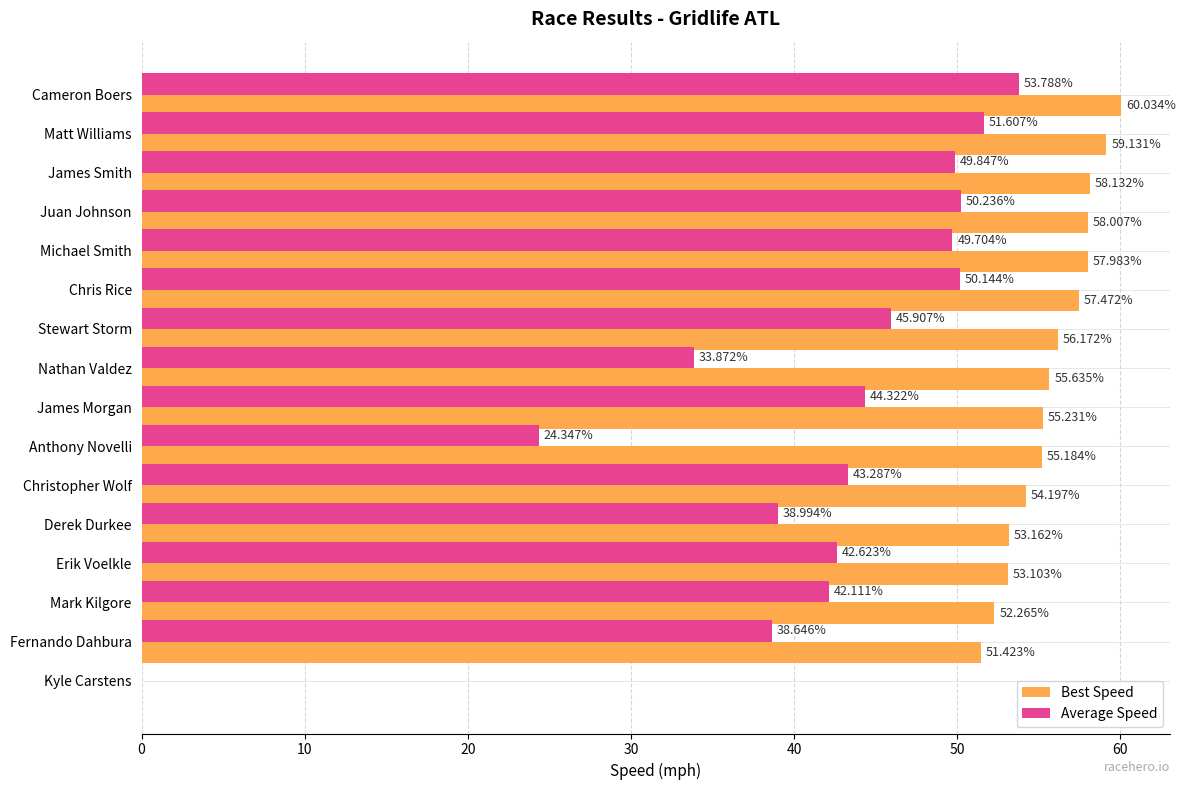

Which series has the widest spread of values?

Best Speed